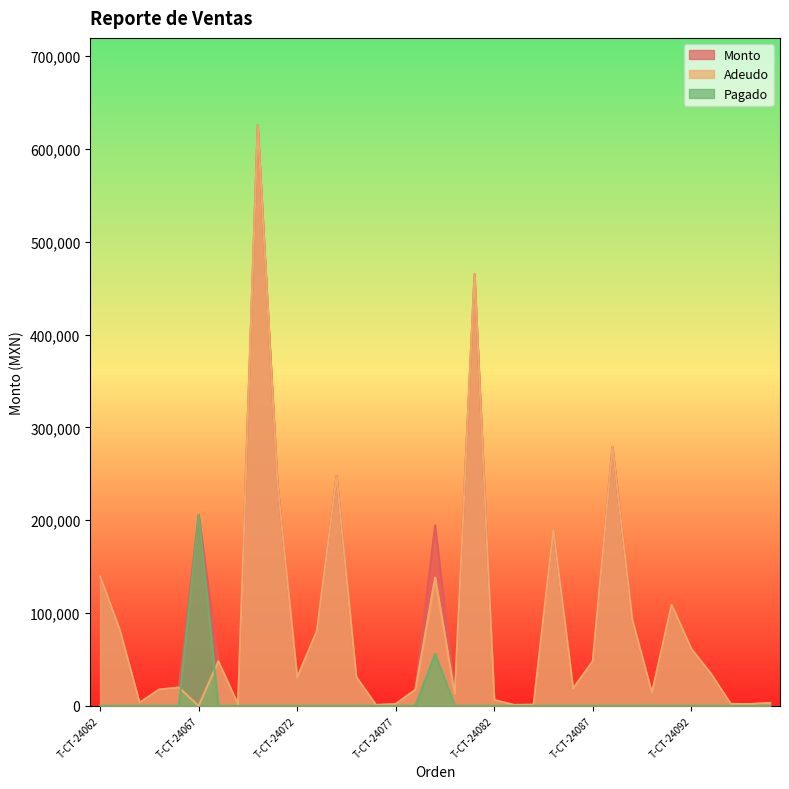

What is the spread (max minus min) of values at T-CT-24071?

239900.0